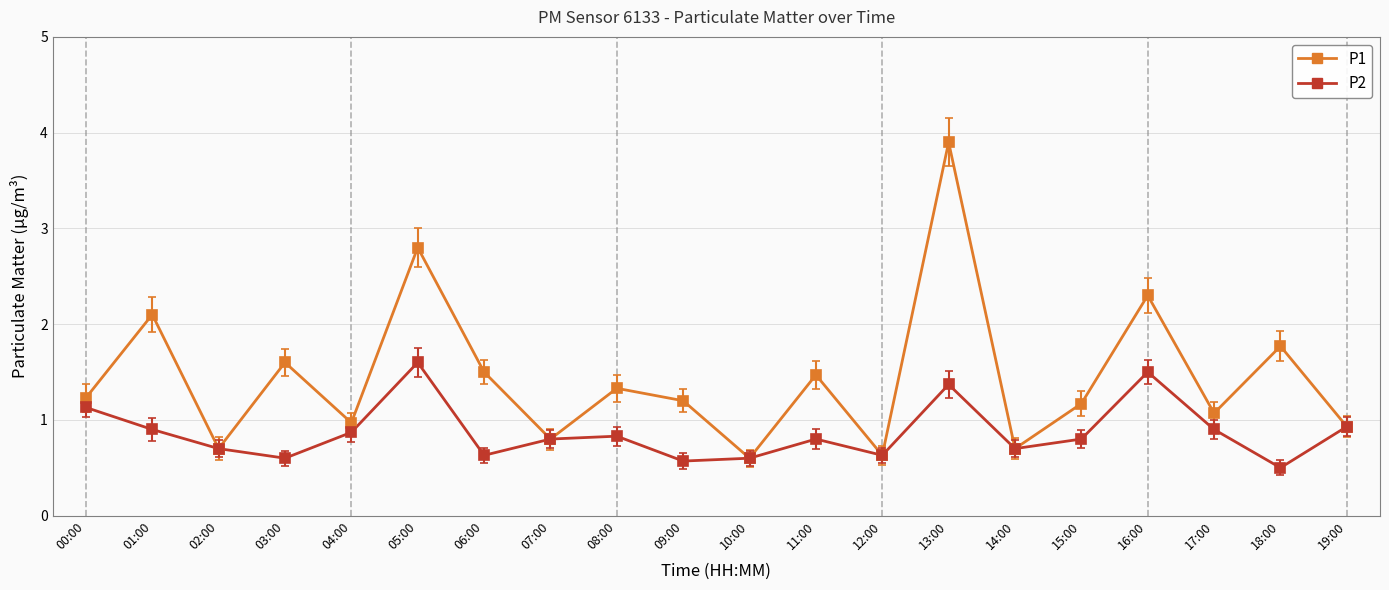

Is this an area chart (filled region under the line)?

No